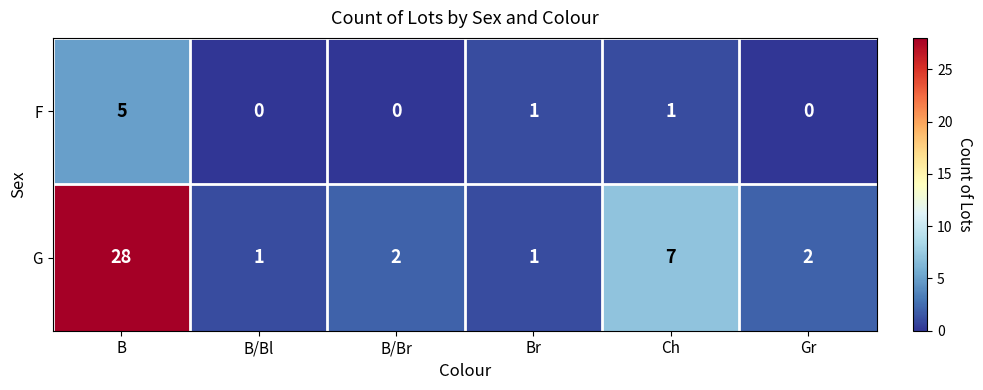

Is it true that F equals 0 at B/Bl?

True